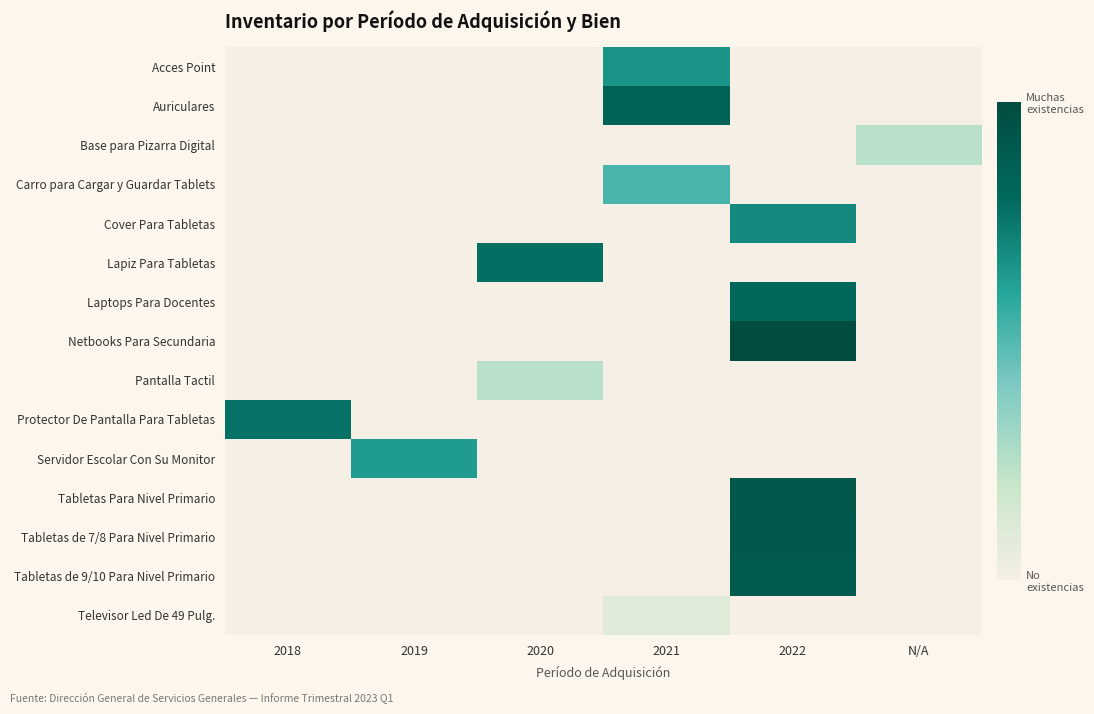

Which series changed the most between 2022 and N/A?

Netbooks Para Secundaria